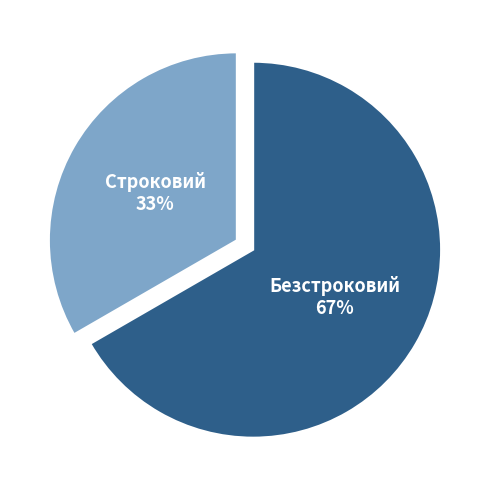

Which has a higher value, Безстроковий or Строковий?

Безстроковий